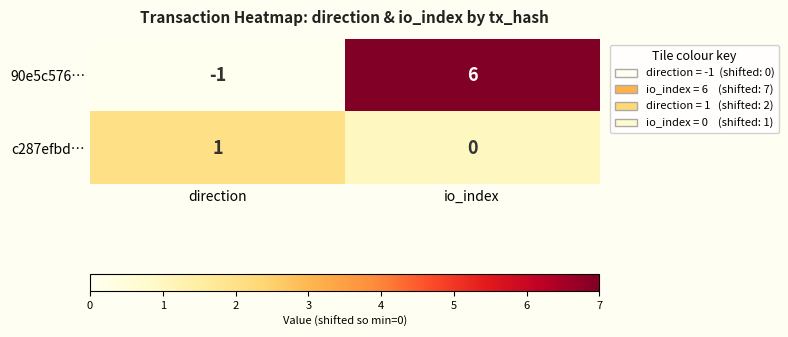

What is the difference between the maximum and minimum values in the 90e5c576… series?

7